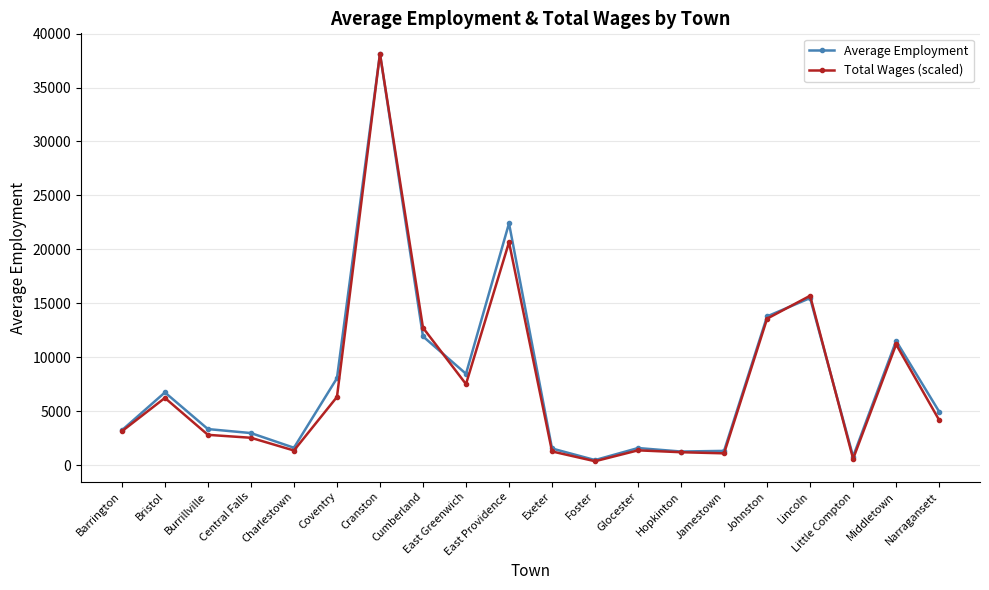

Is the value of Total Wages (scaled) at Foster greater than the value of Average Employment at Central Falls?

No